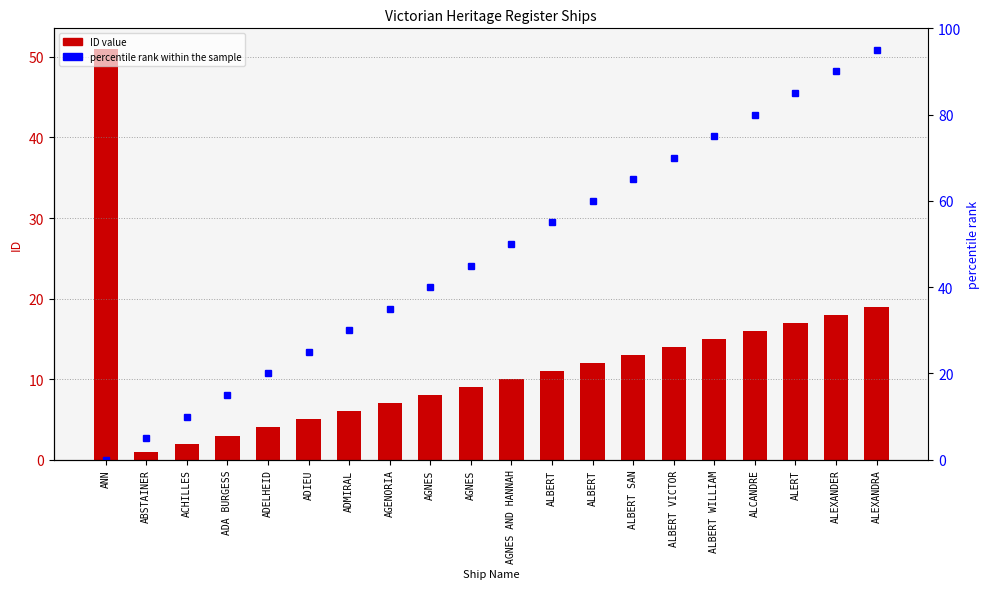

Which category has the highest value in the percentile rank within the sample series?

ALEXANDRA